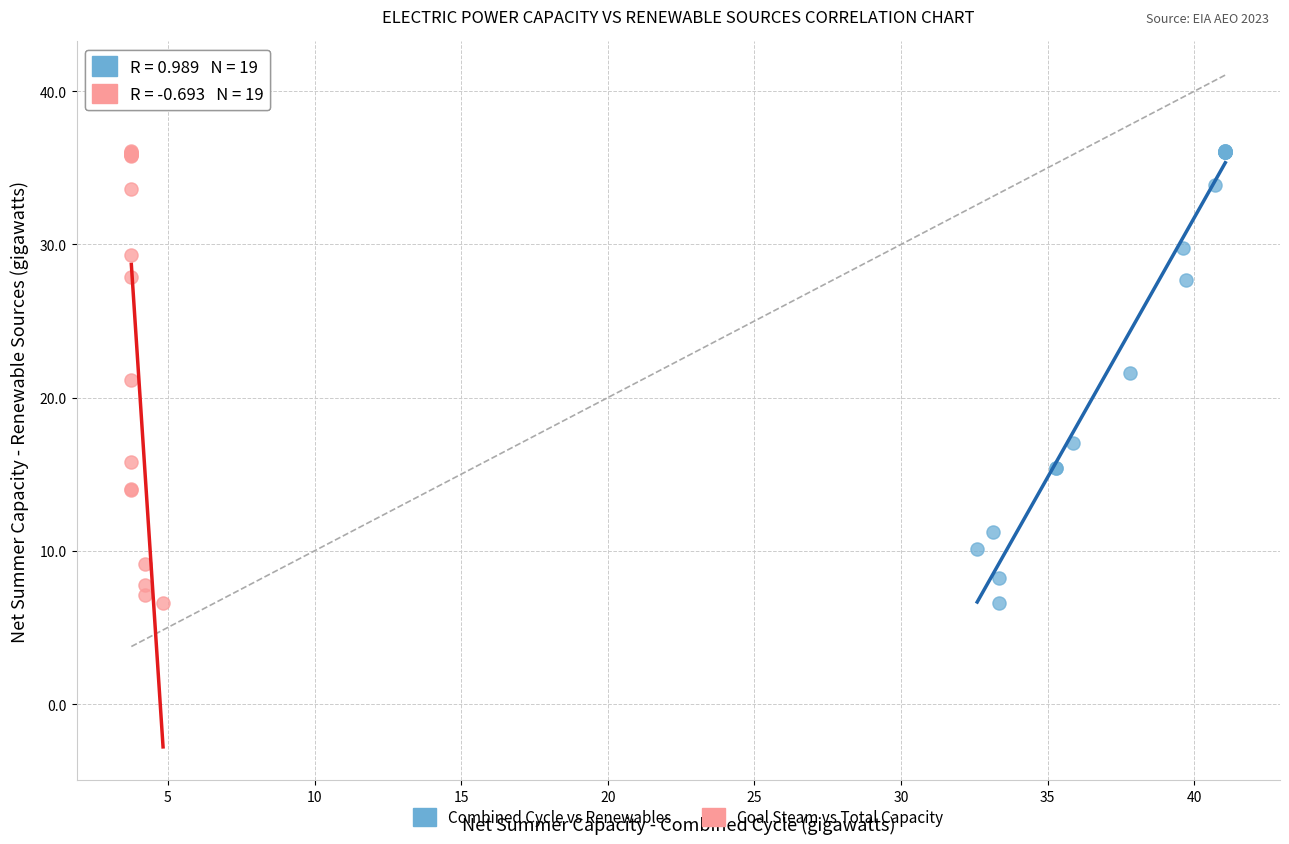

What are all the series names shown in the legend?

Combined Cycle vs Renewables, Coal Steam vs Total Capacity